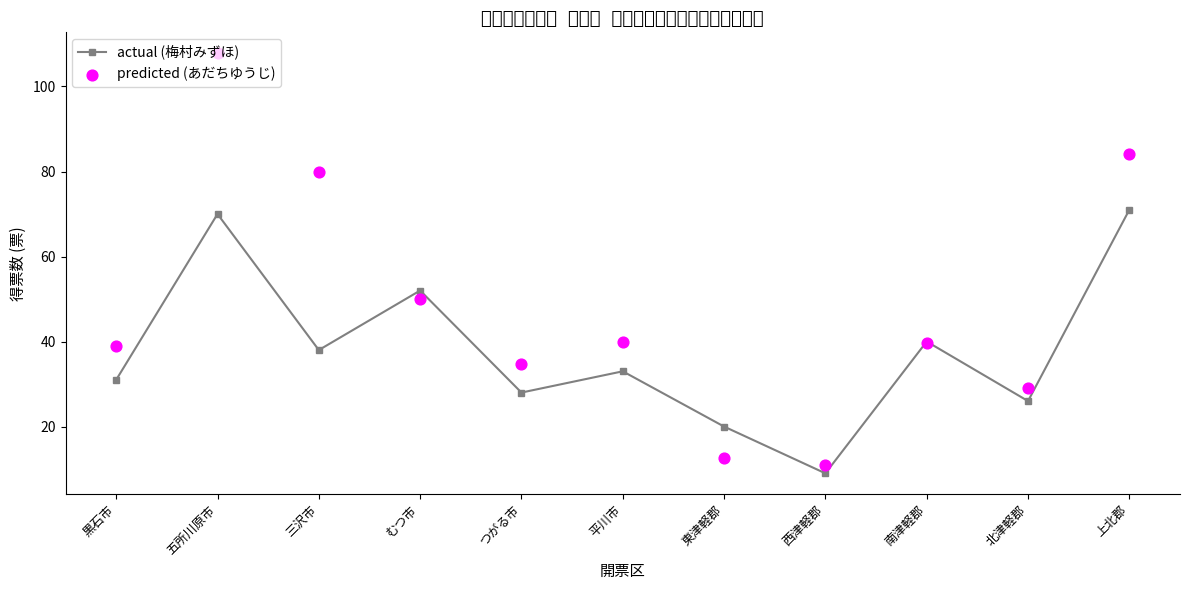

What are all the series names shown in the legend?

actual (梅村みずほ), predicted (あだちゆうじ)